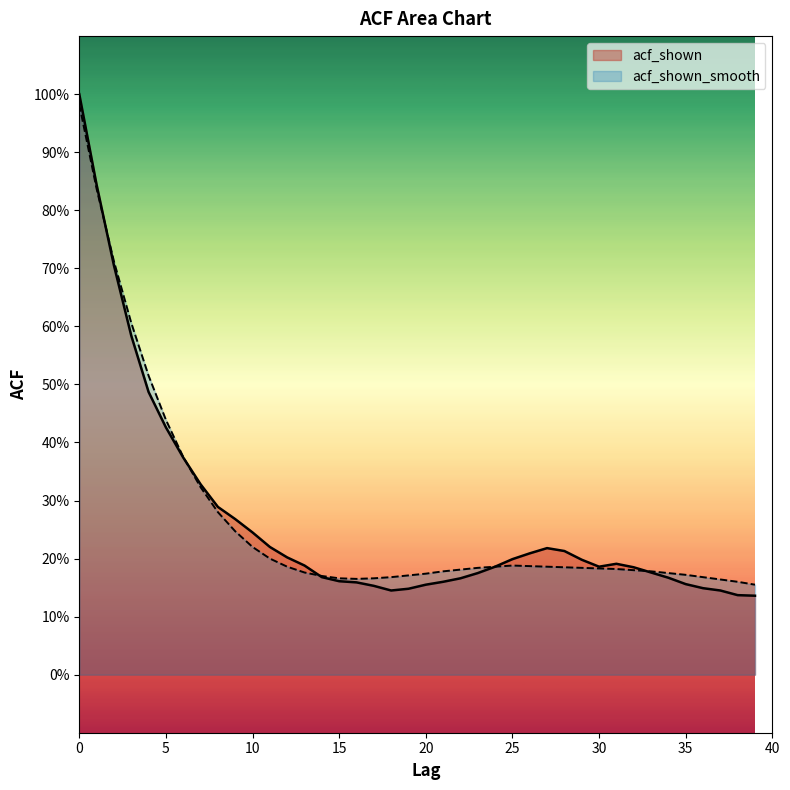

Where is the first local minimum for acf_shown_smooth?

16